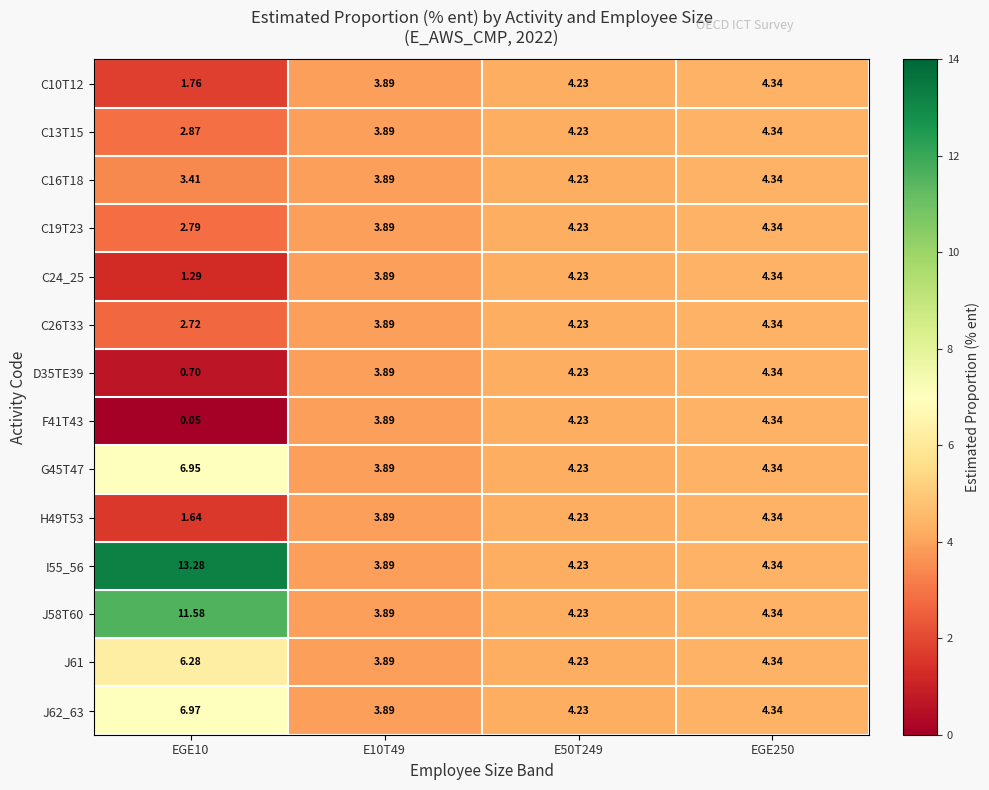

How many series are shown in this chart?

14